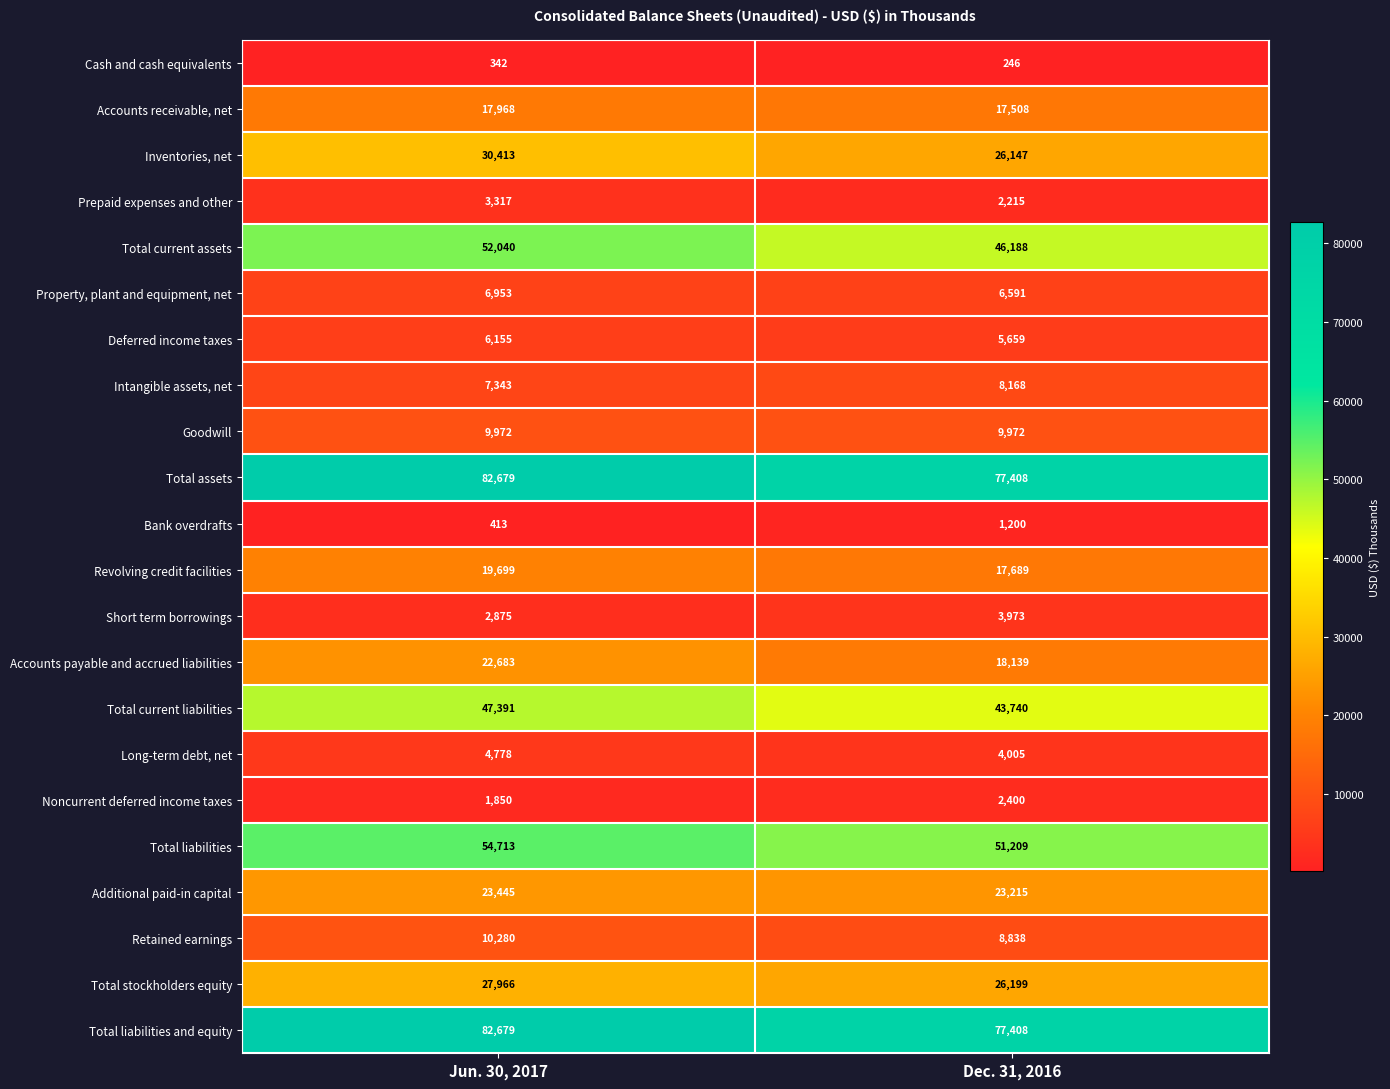

How many categories are shown in the chart?

2